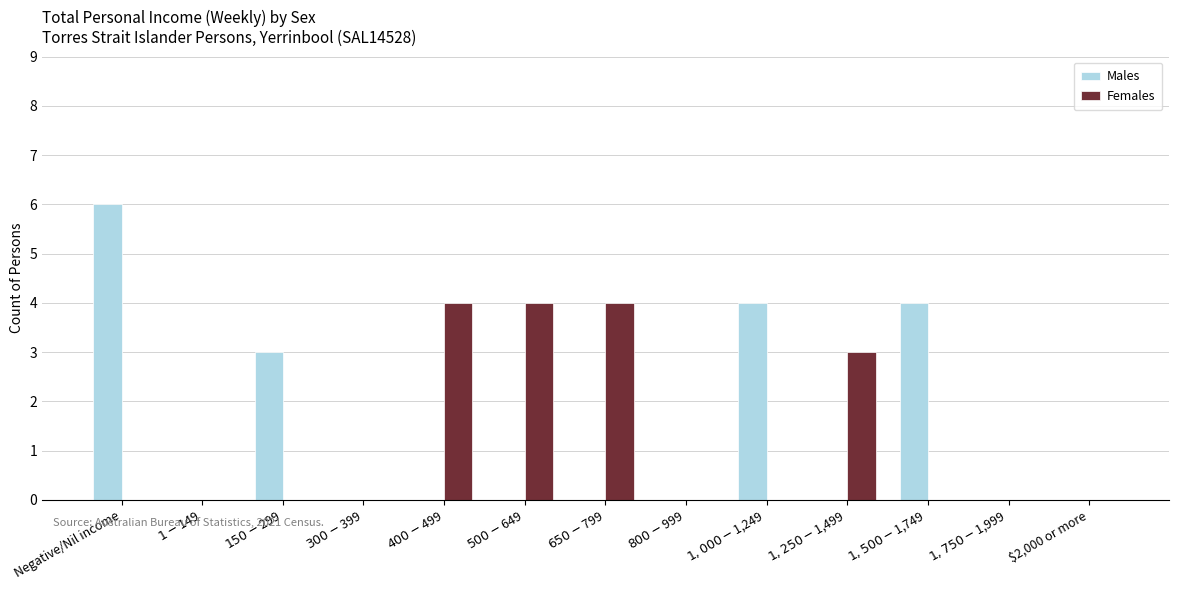

Which category has the highest value in the Males series?

Negative/Nil income